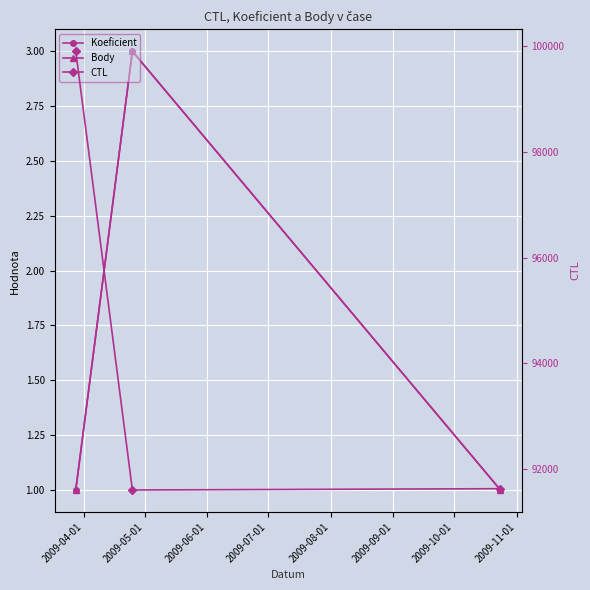

Read the Koeficient value at 2009-04-01.

1